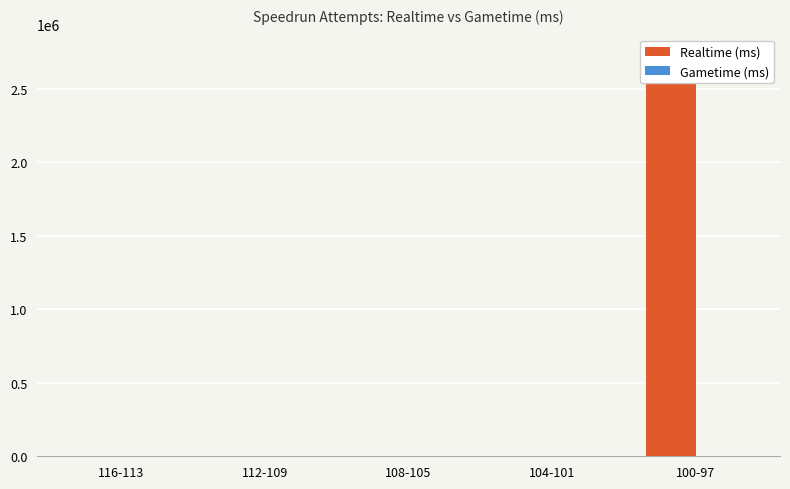

What position from the right is 104-101?

2